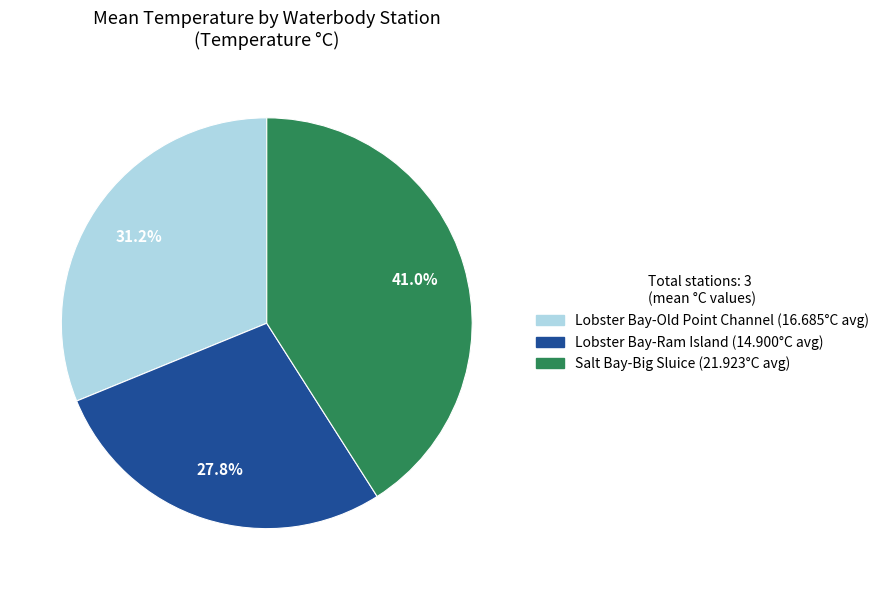

To the nearest percent, what is the difference between the largest and smallest slice percentages?

13%